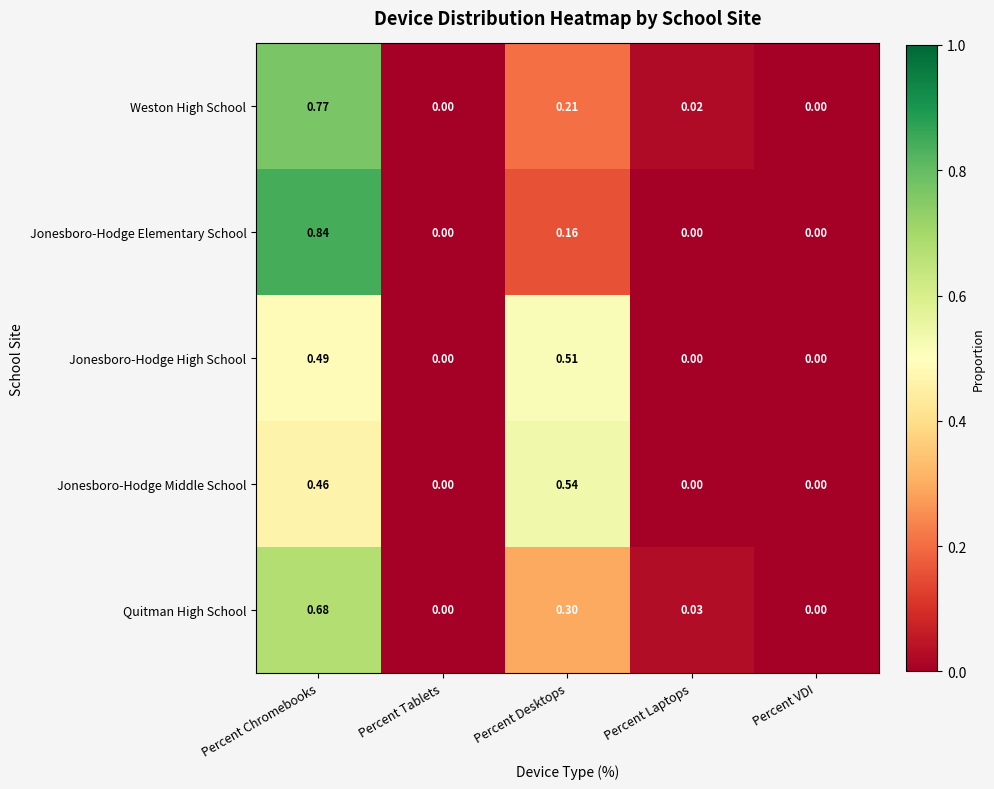

Which series changed the most between Percent Desktops and Percent Laptops?

Jonesboro-Hodge Middle School